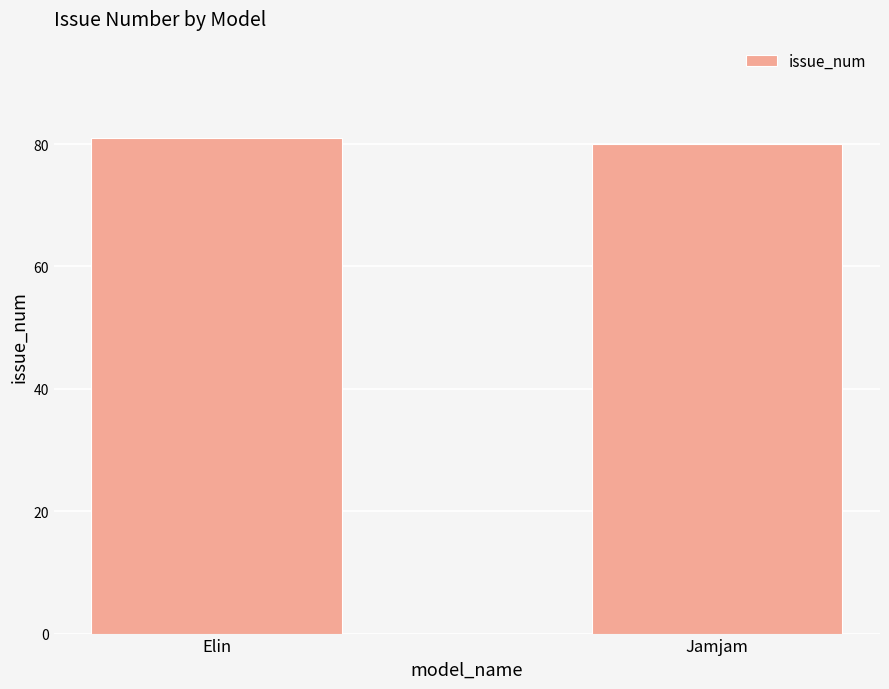

What is the label of the 2nd bar from the right?

Elin